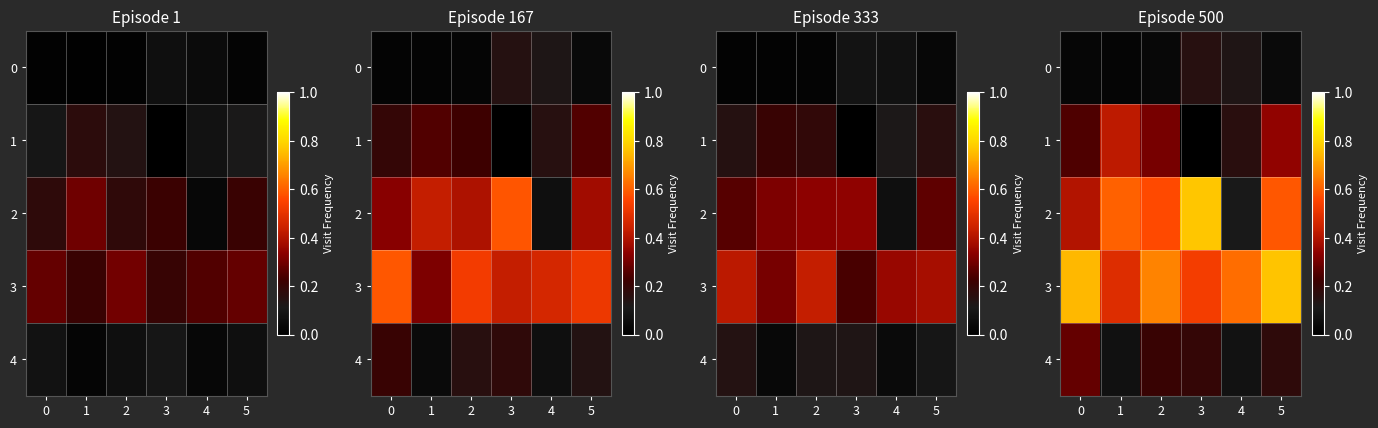

Rank the series by their maximum value, from lowest to highest.

row_0, row_4, row_1, row_3, row_2